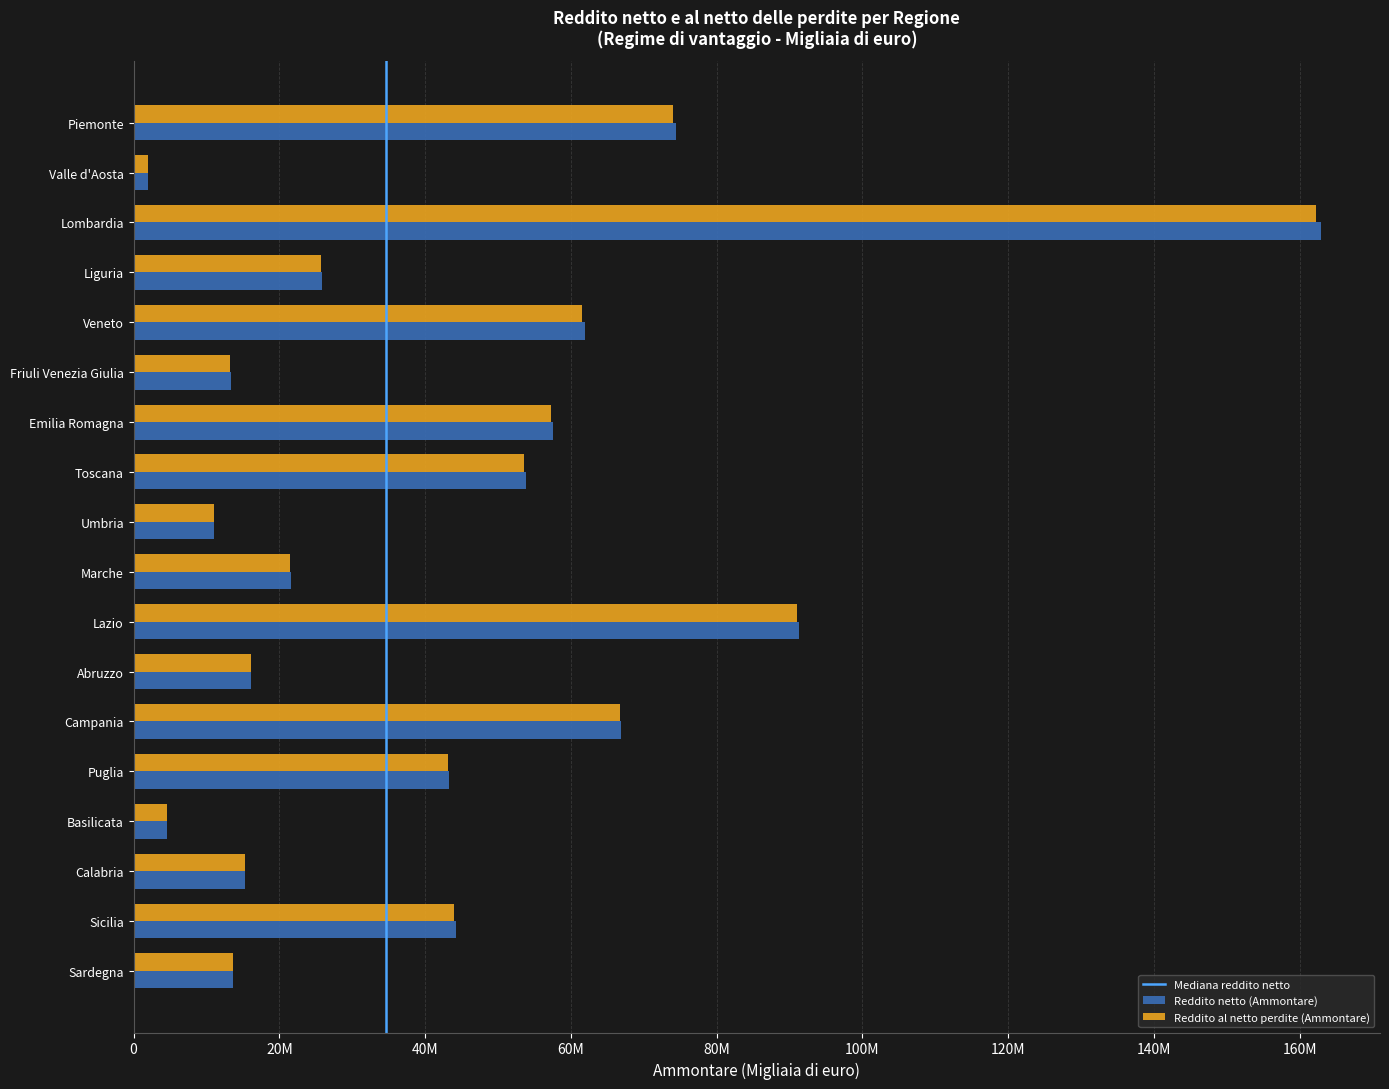

How many series are shown in this chart?

2